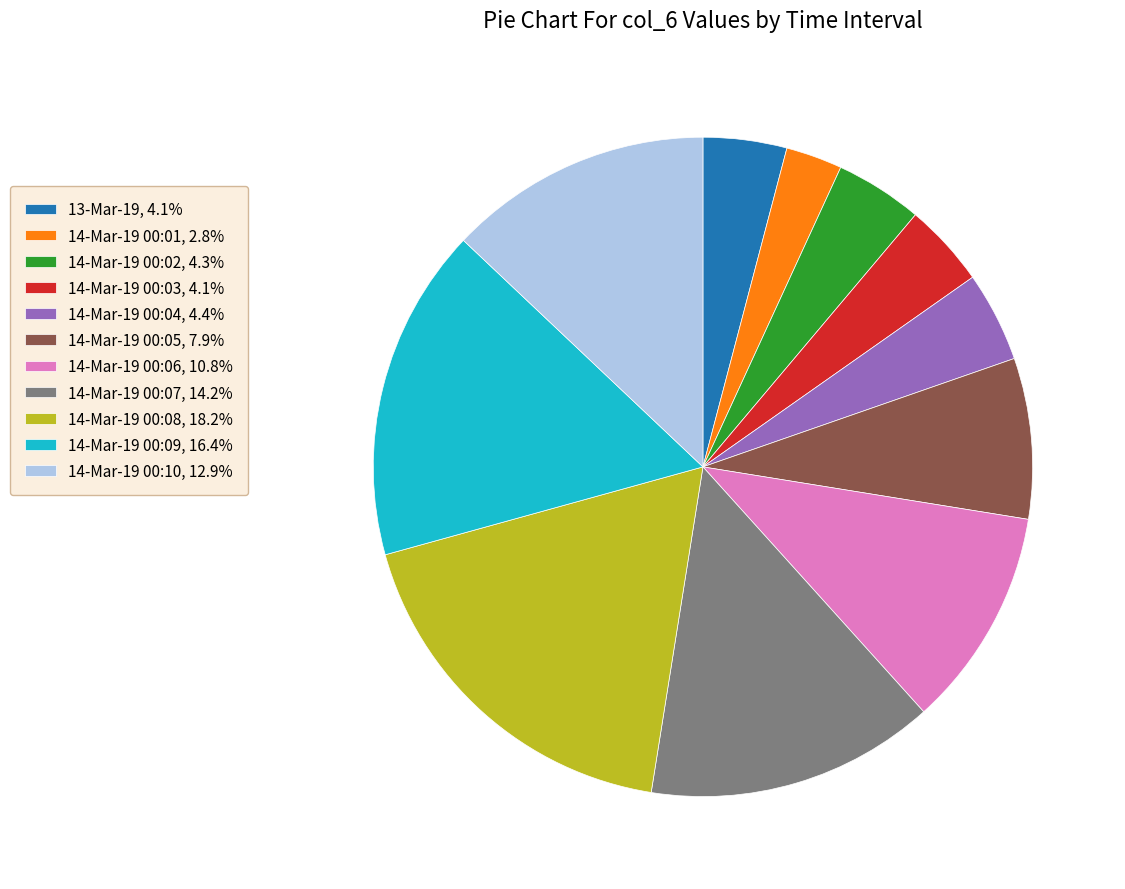

Is the sum of 14-Mar-19 00:06, 10.8% and 14-Mar-19 00:09, 16.4% greater than half?

No